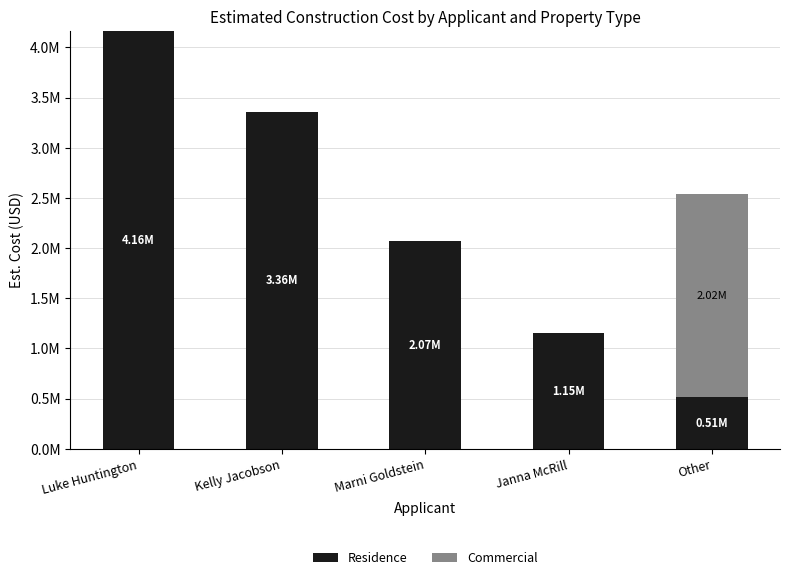

Is it true that Commercial equals 0 at Kelly Jacobson?

True